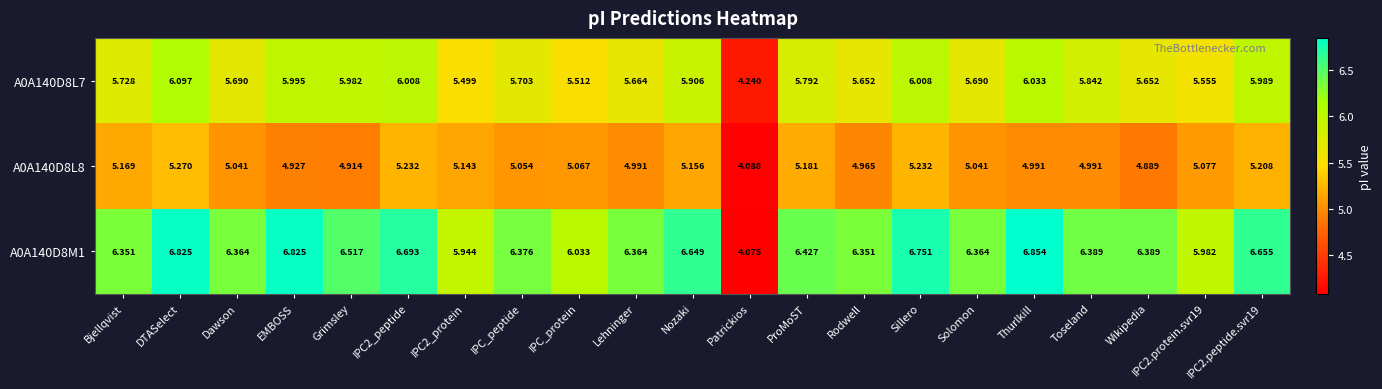

Which category has the highest value in the A0A140D8L7 series?

DTASelect